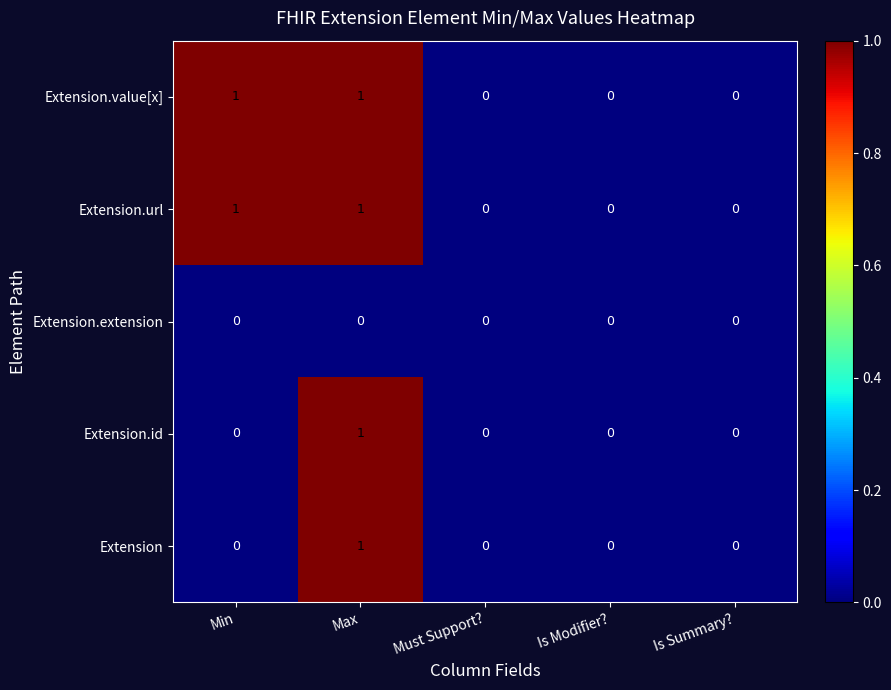

Is the value of Extension.id at Is Summary? greater than the value of Extension at Max?

No